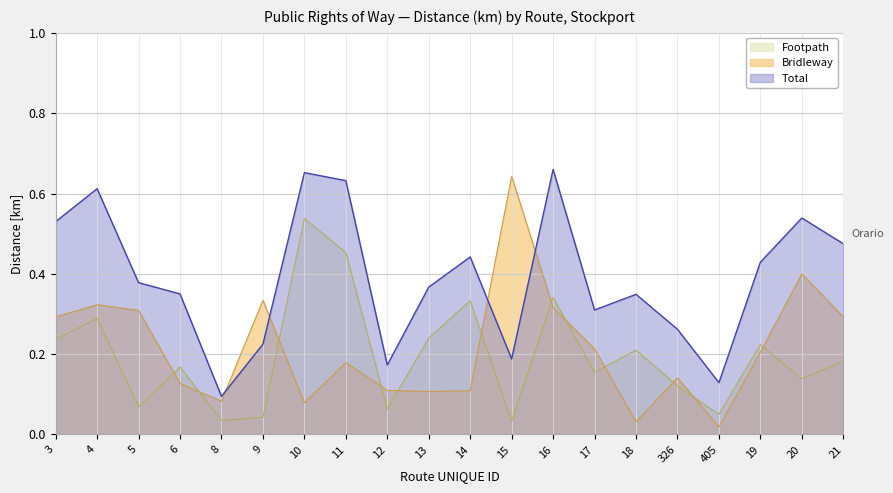

At how many categories does at least one series exceed 0?

20